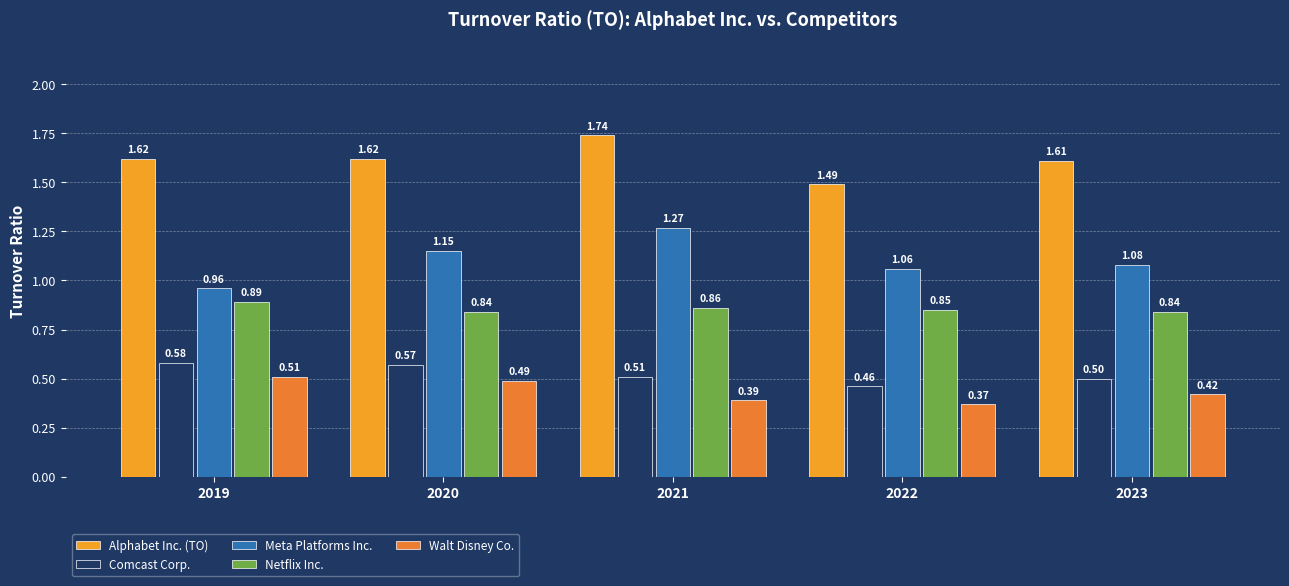

At which category is the sum across all series the highest?

2021